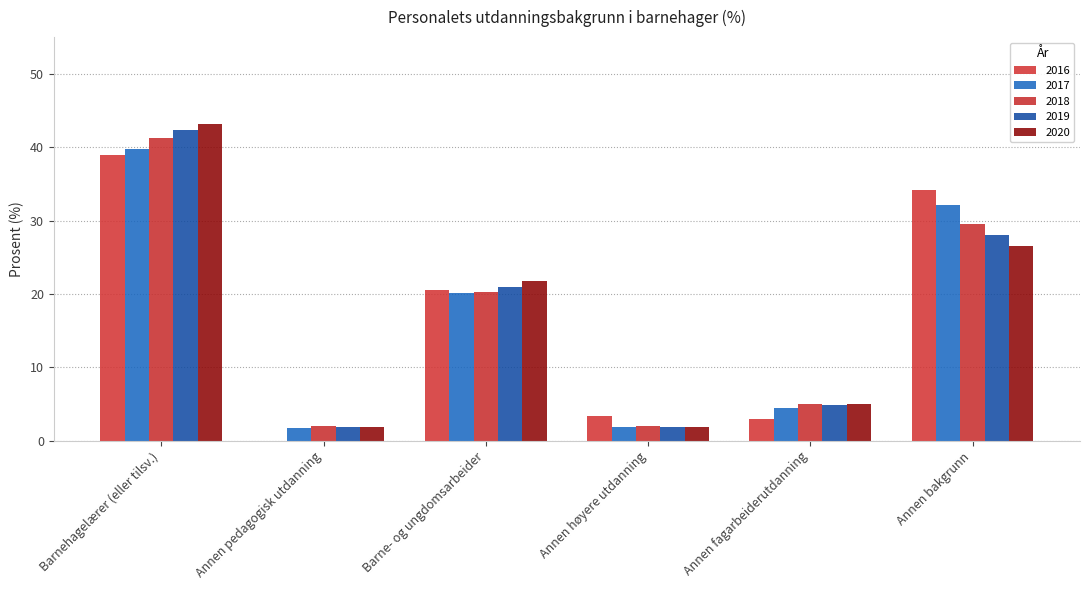

Is it true that 2018 equals 29.5 at Annen bakgrunn?

True